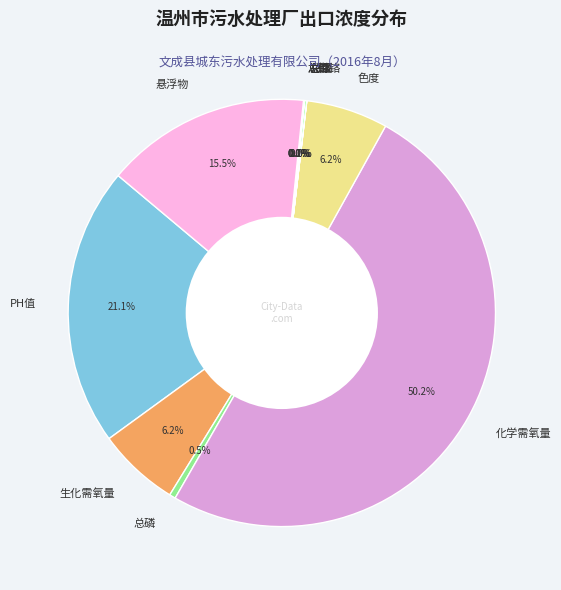

Which category has the biggest portion of the pie?

化学需氧量